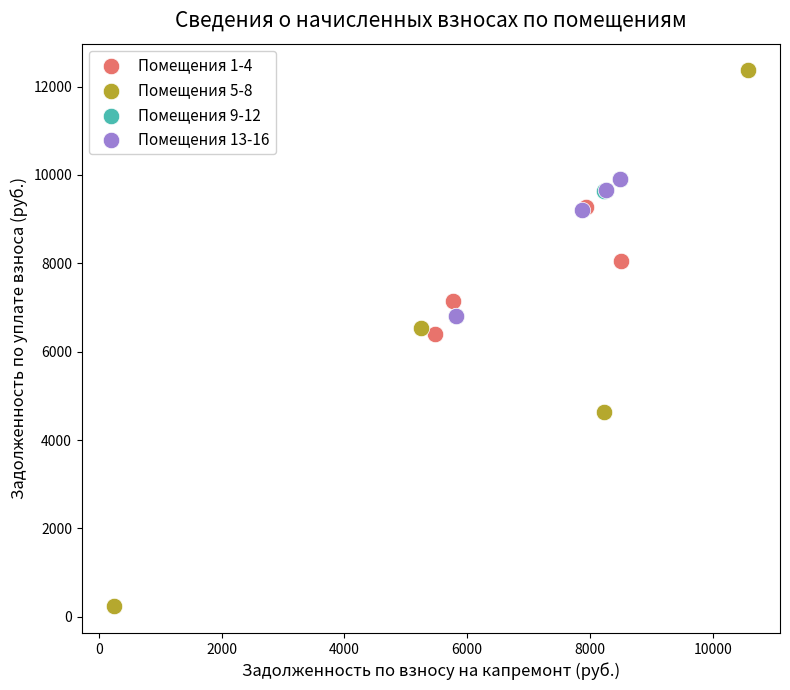

Which series contains the highest Y value?

Помещения 5-8